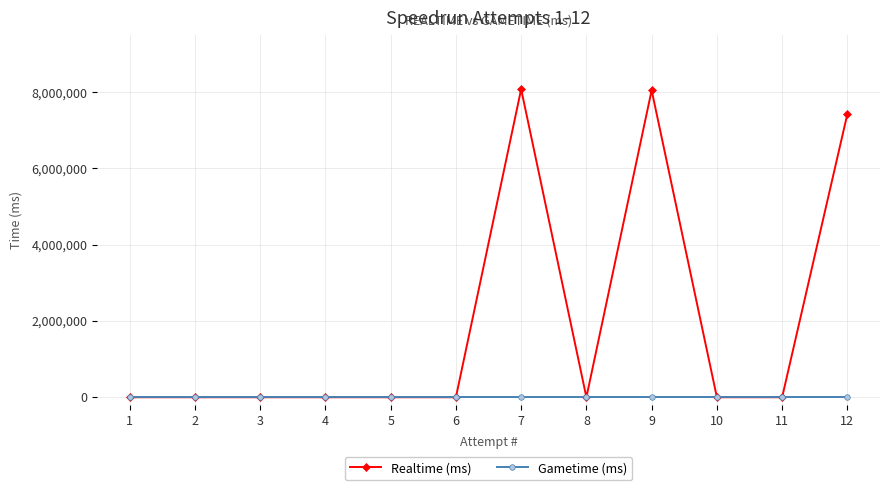

What are all the series names shown in the legend?

Realtime (ms), Gametime (ms)